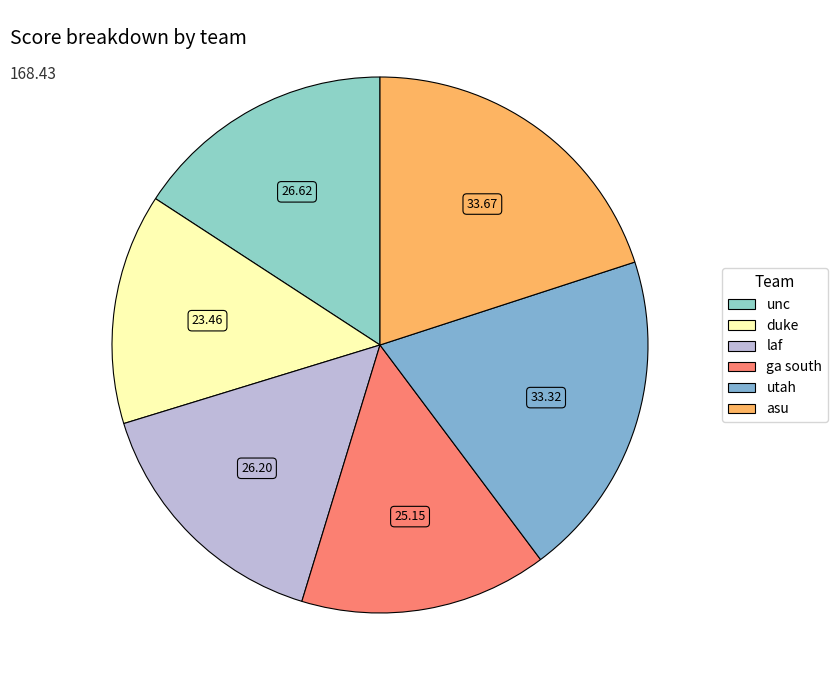

Between ga south and asu, which is larger?

asu